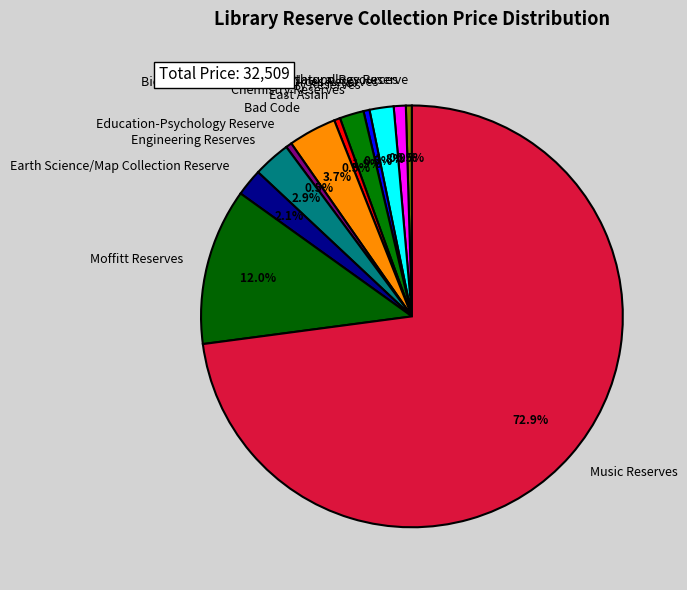

Does Engineering Reserves account for over 50% of the chart?

No